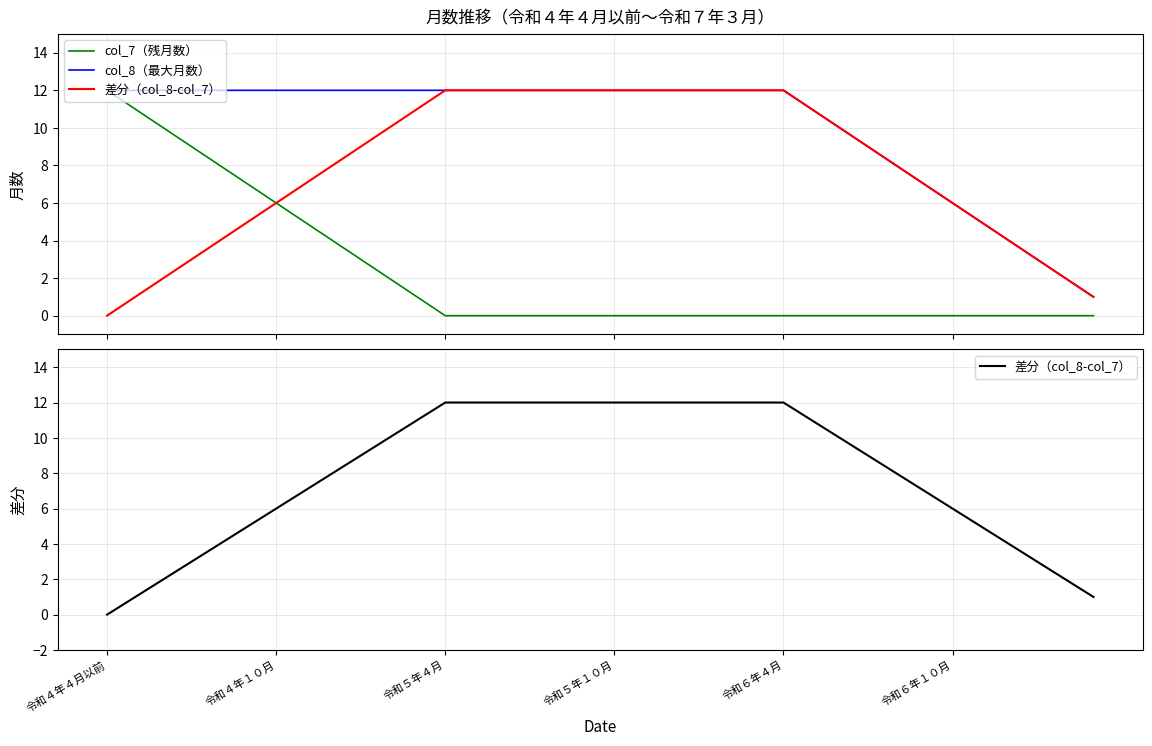

Which category has the highest value in the col_7（残月数） series?

令和４年４月以前